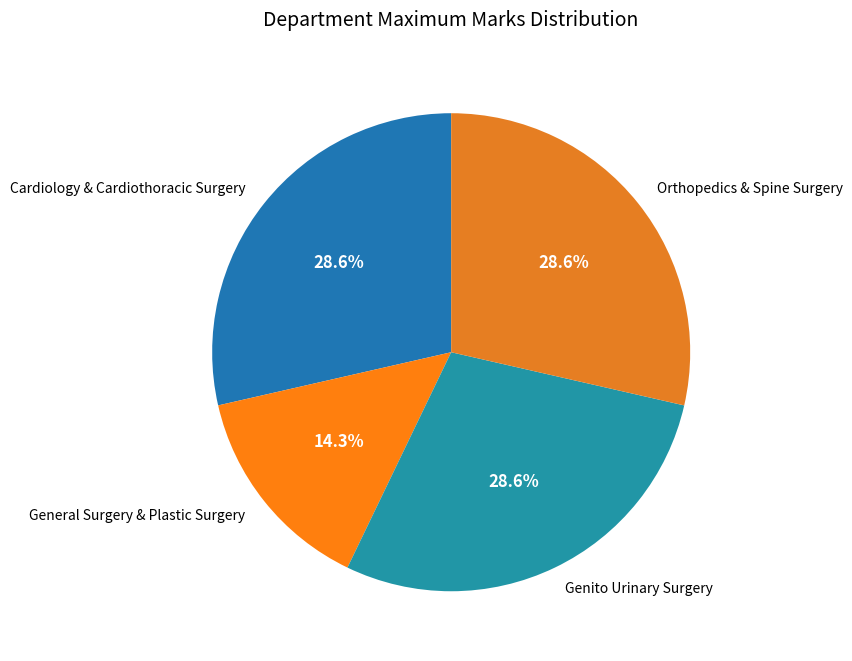

Count the number of slices in the pie.

4